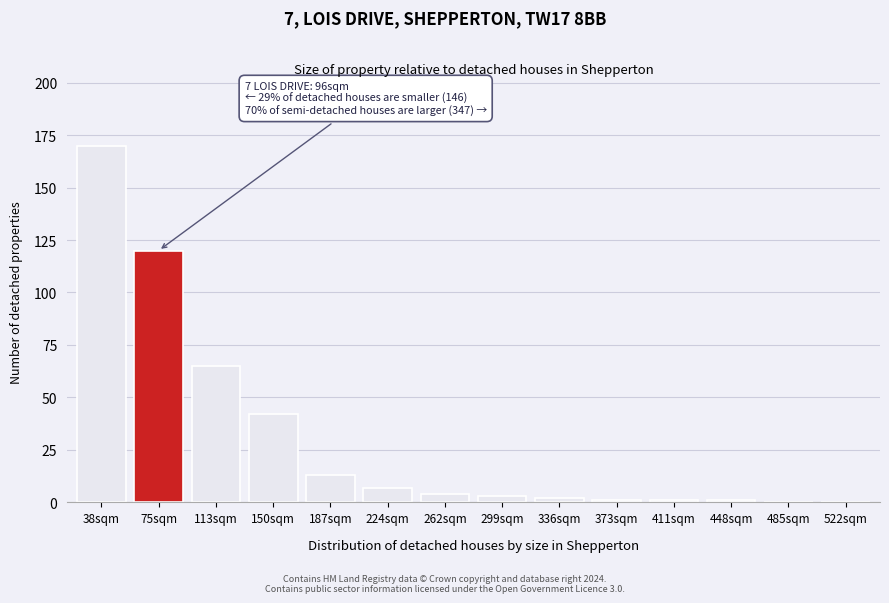

Reading left to right, what are all the values shown in this chart?

38sqm=170	75sqm=120	113sqm=65	150sqm=42	187sqm=13	224sqm=7	262sqm=4	299sqm=3	336sqm=2	373sqm=1	411sqm=1	448sqm=1	485sqm=0	522sqm=0